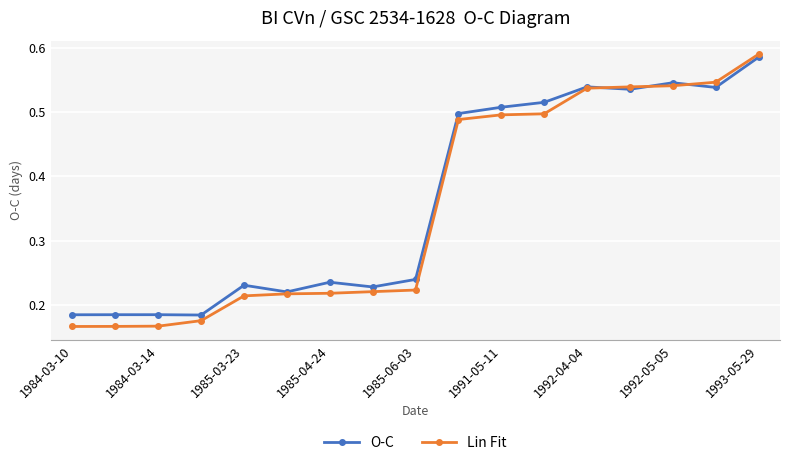

What is the average value of the O-C series?

0.4